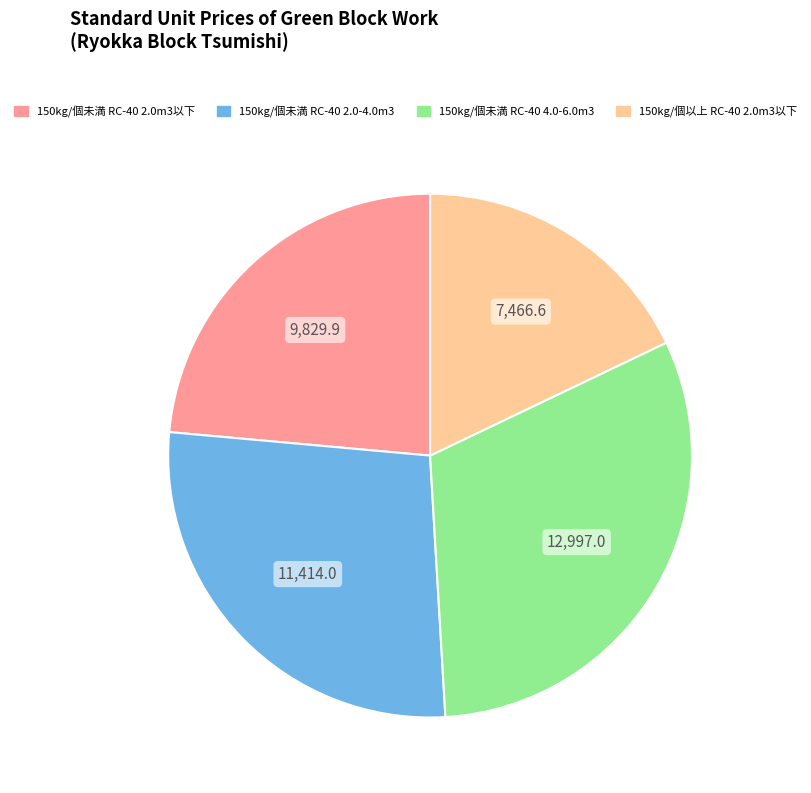

Which slice is the largest?

150kg/個未満 RC-40 4.0-6.0m3